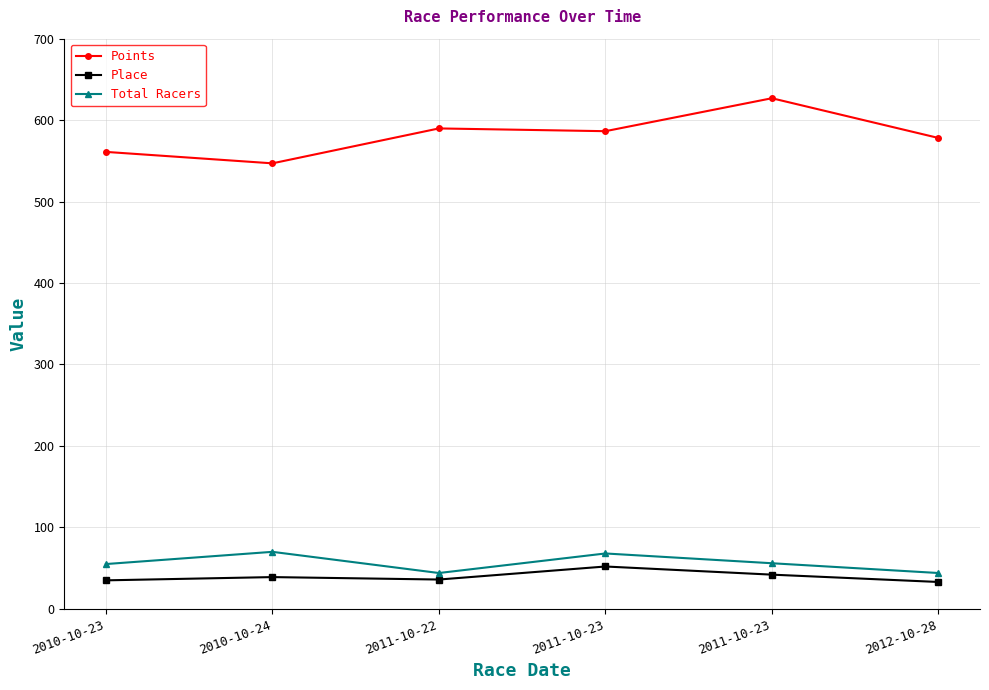

True or false: Points has a value of 143.0 at 2010-10-24.

False